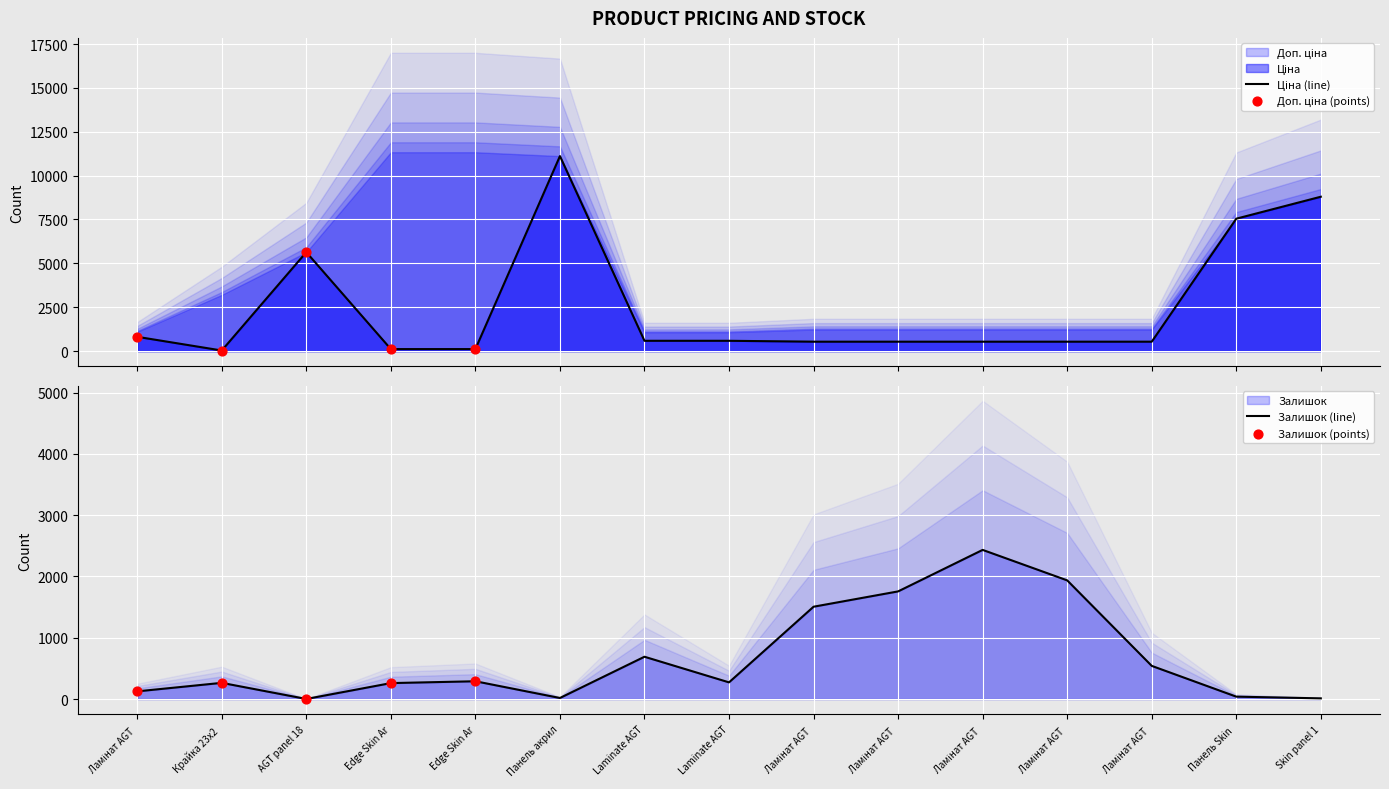

Which series has the largest Y range (max minus min)?

Ціна